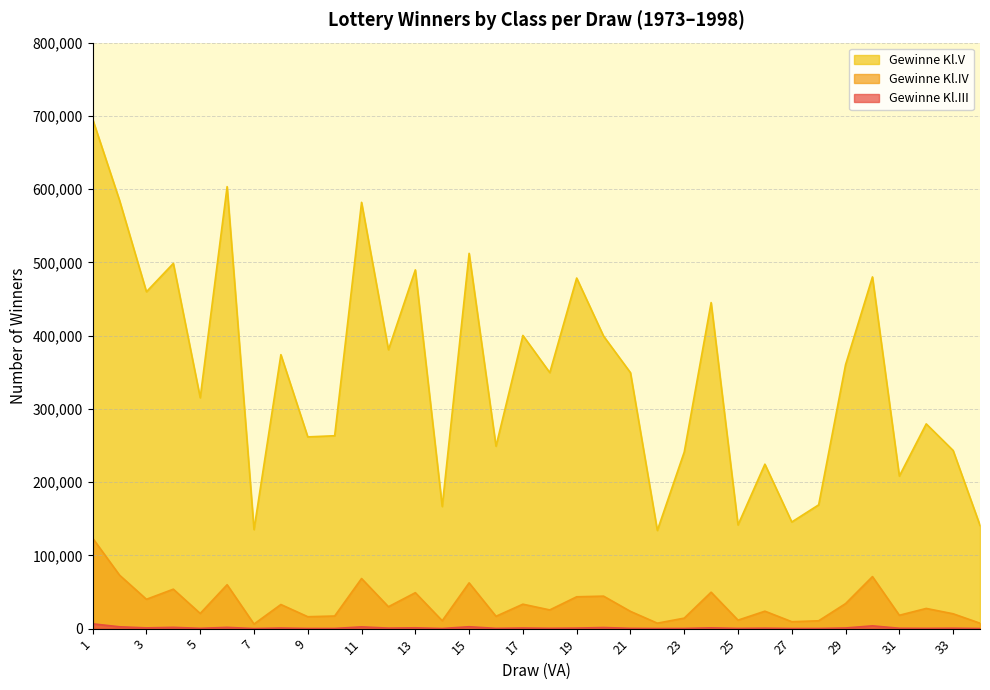

Is the value of Gewinne Kl.V at 16 greater than the value of Gewinne Kl.IV at 13?

Yes